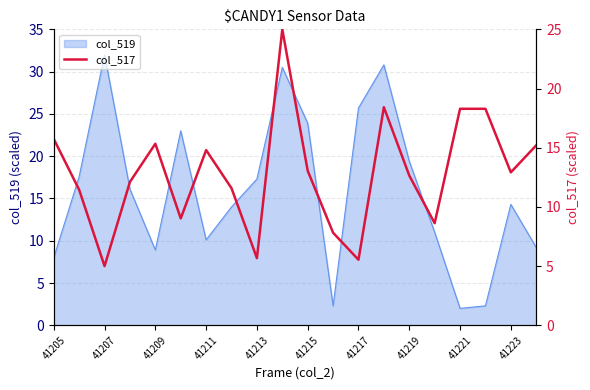

At which label does col_519 reach its peak?

41207